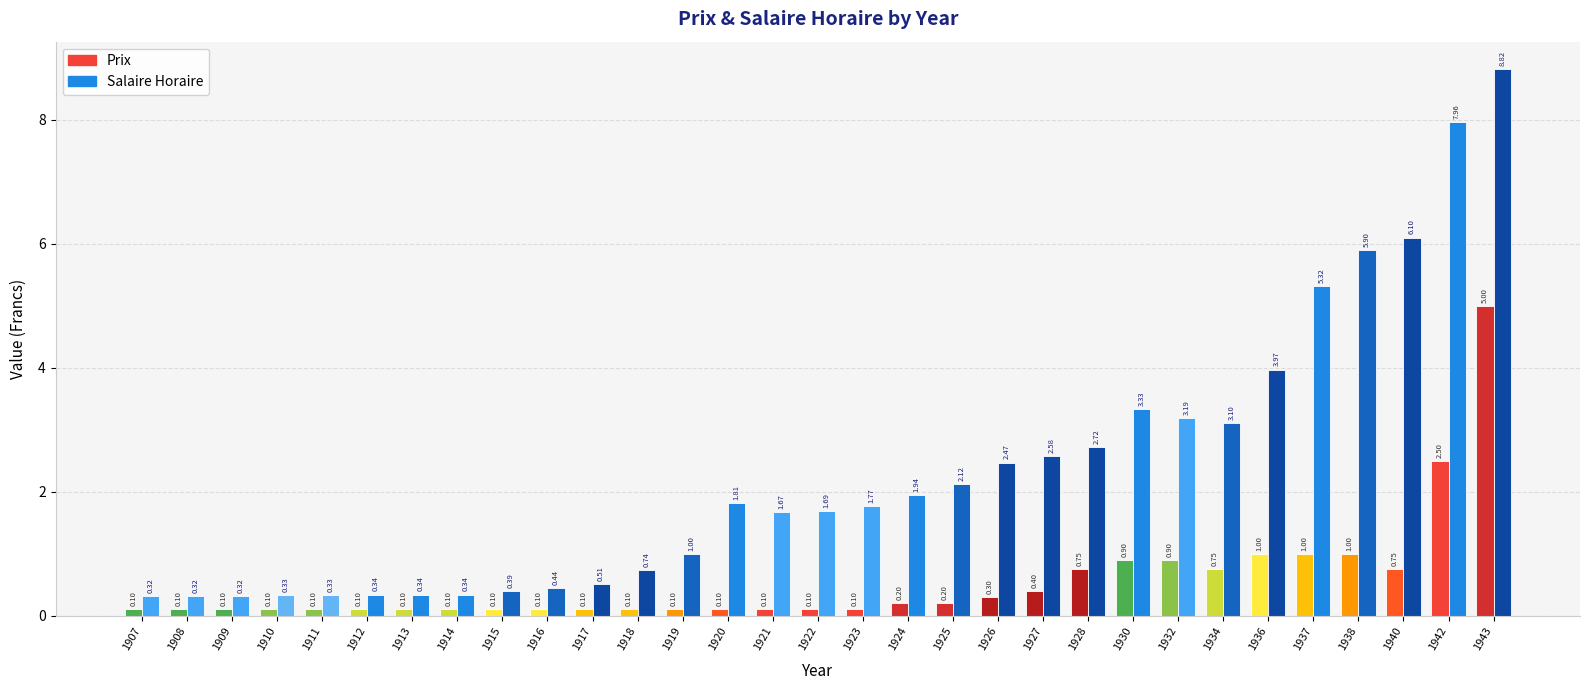

How many data points in Salaire Horaire are less than 1?

12